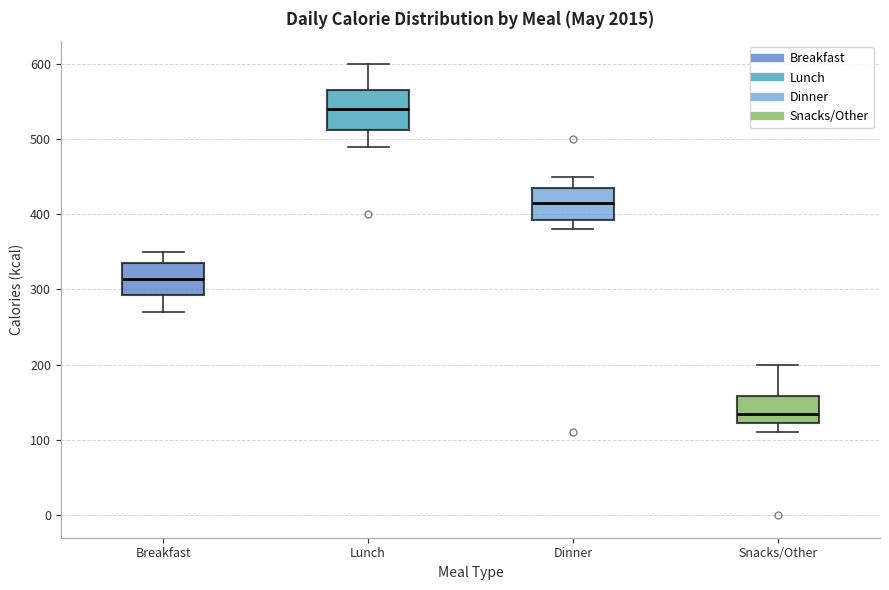

Reading left to right, read every box against the y-axis: the position of its median line, the range the box covers, and the ends of its whiskers. The values are not printed on the chart, so give them approximately, as read against the axis.

Breakfast: median 310, box 290 to 340, whiskers 270 to 350
Lunch: median 540, box 510 to 560, whiskers 490 to 600
Dinner: median 420, box 390 to 440, whiskers 380 to 450
Snacks/Other: median 140, box 120 to 160, whiskers 110 to 200